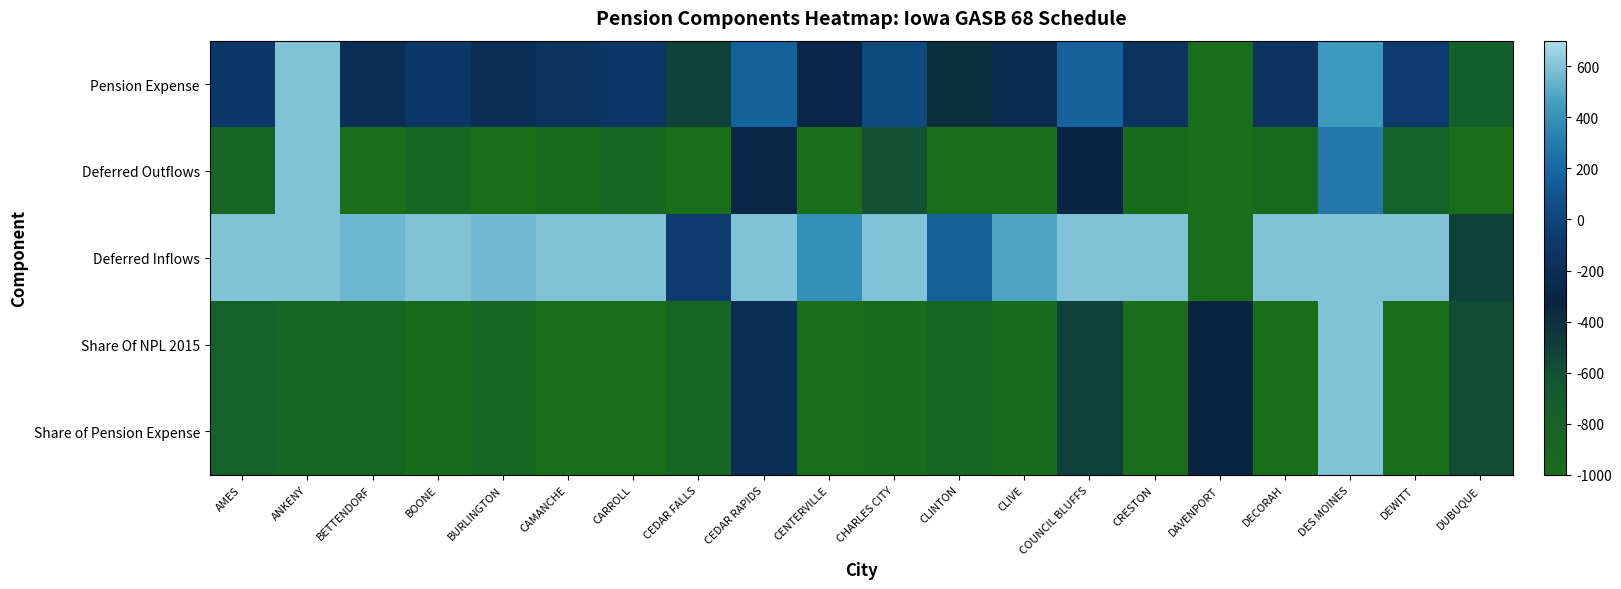

At which category is the sum across all series the highest?

DES MOINES